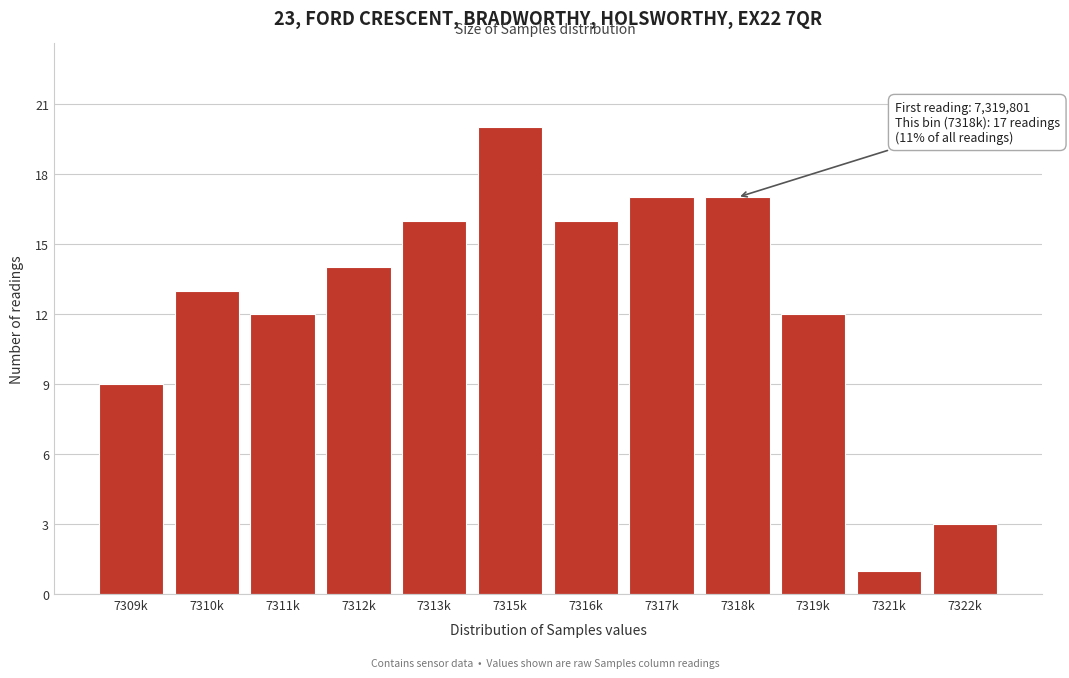

Reading left to right, extract all data points from this chart.

9	13	12	14	16	20	16	17	17	12	1	3